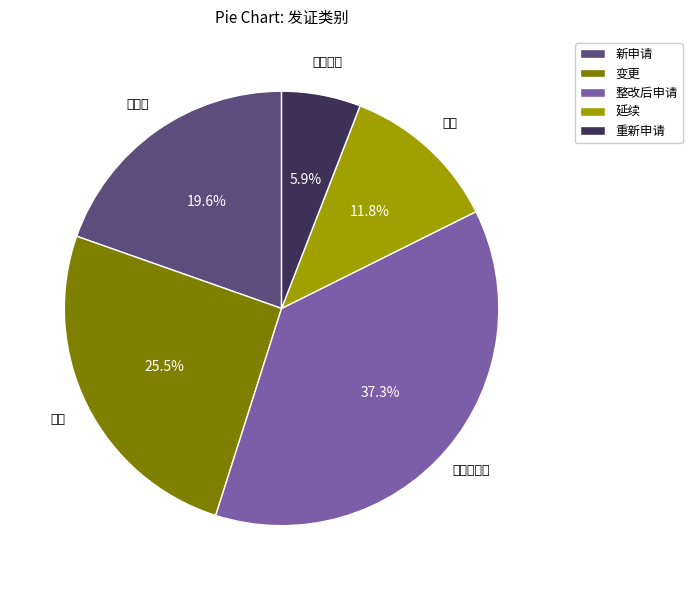

Is there a majority slice in this chart?

No